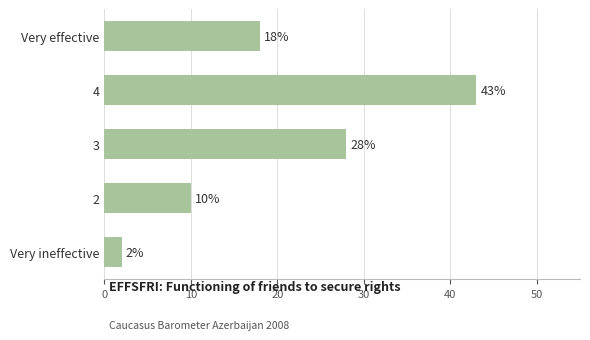

Where is the data nearest to the value 22?

Very effective